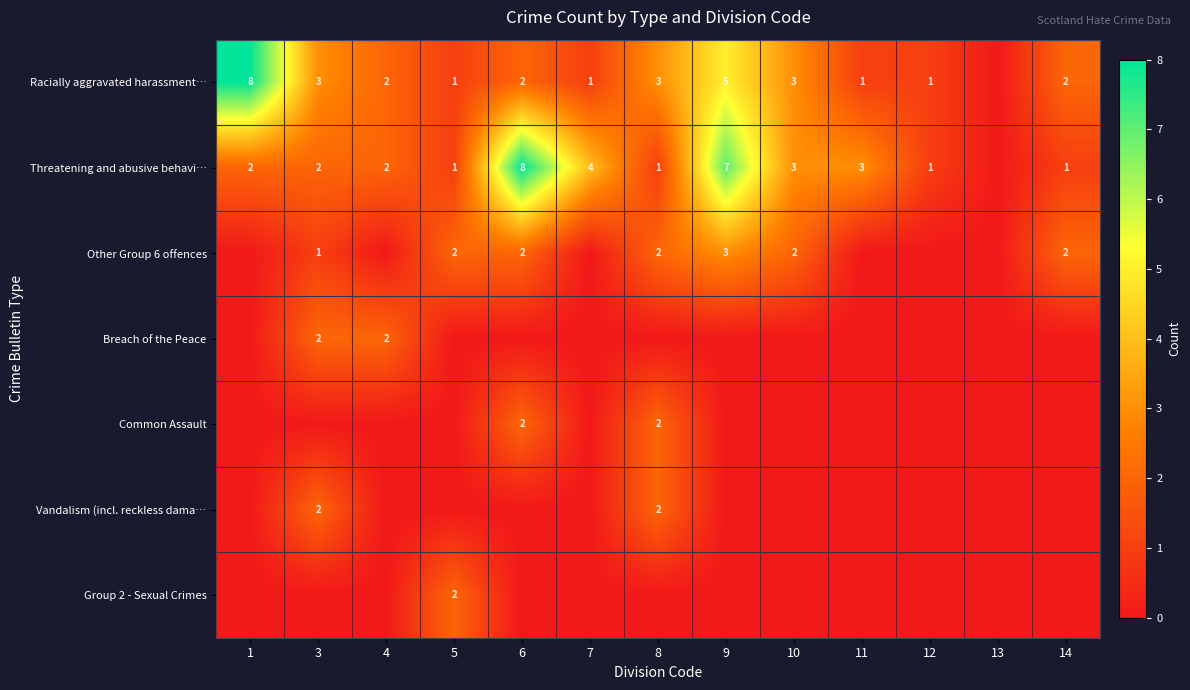

What is the sum of the Common Assault values at 8 and 6?

4